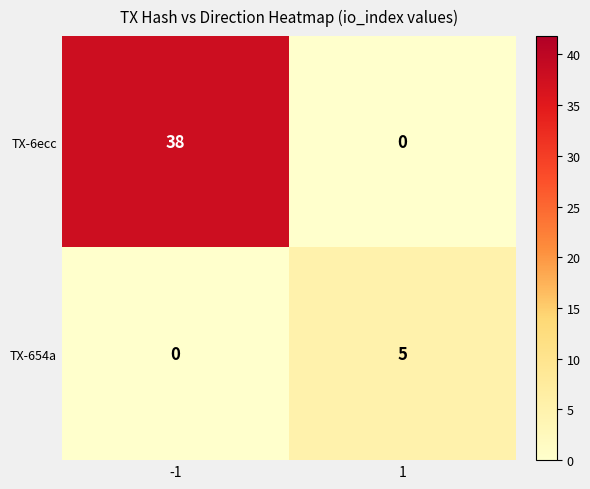

The TX-6ecc series shows 0 at 1. True or false?

True